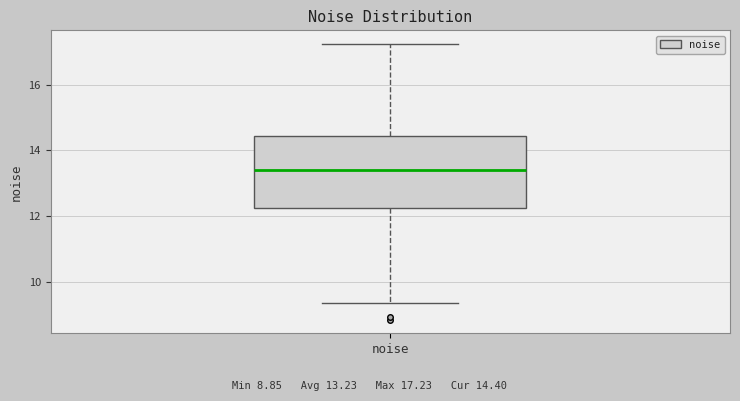

Transcribe this box plot: give where the median line is, the range the box spans, and where the two whiskers end, as read against the y-axis. The values are not printed on the chart, so give them approximately, as read against the axis.

median 13.4, box 12.2 to 14.4, whiskers 9.4 to 17.2